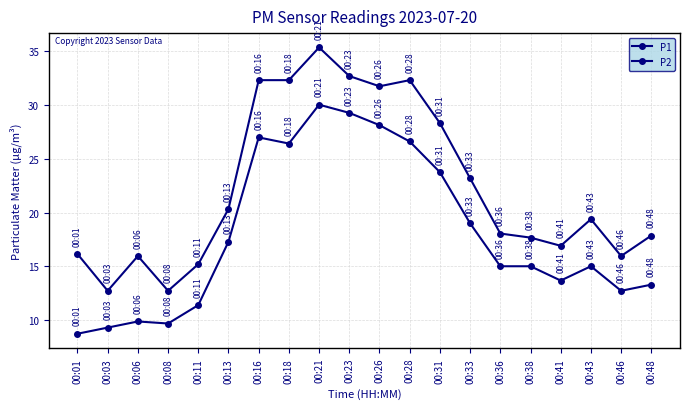

What is the sum of the P2 values at 00:46 and 00:26?

40.9